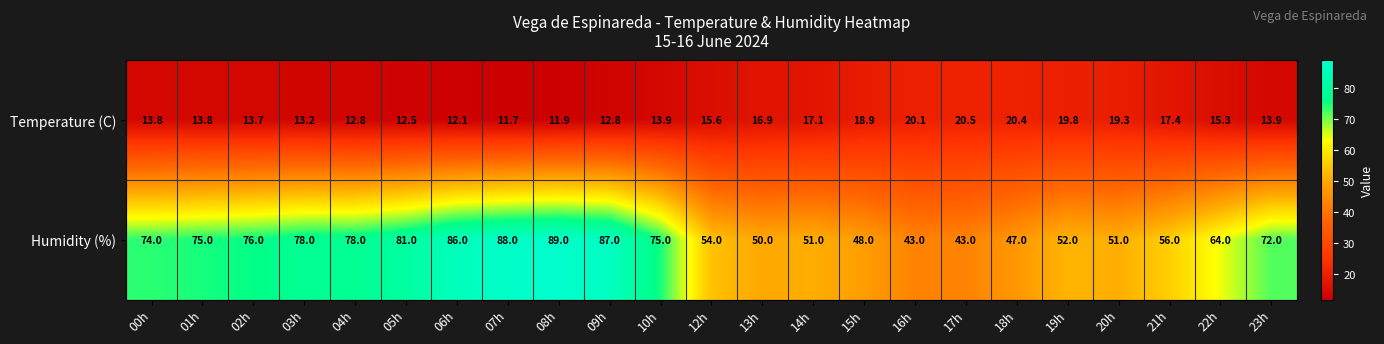

Which category has the lowest value across all series?

07h